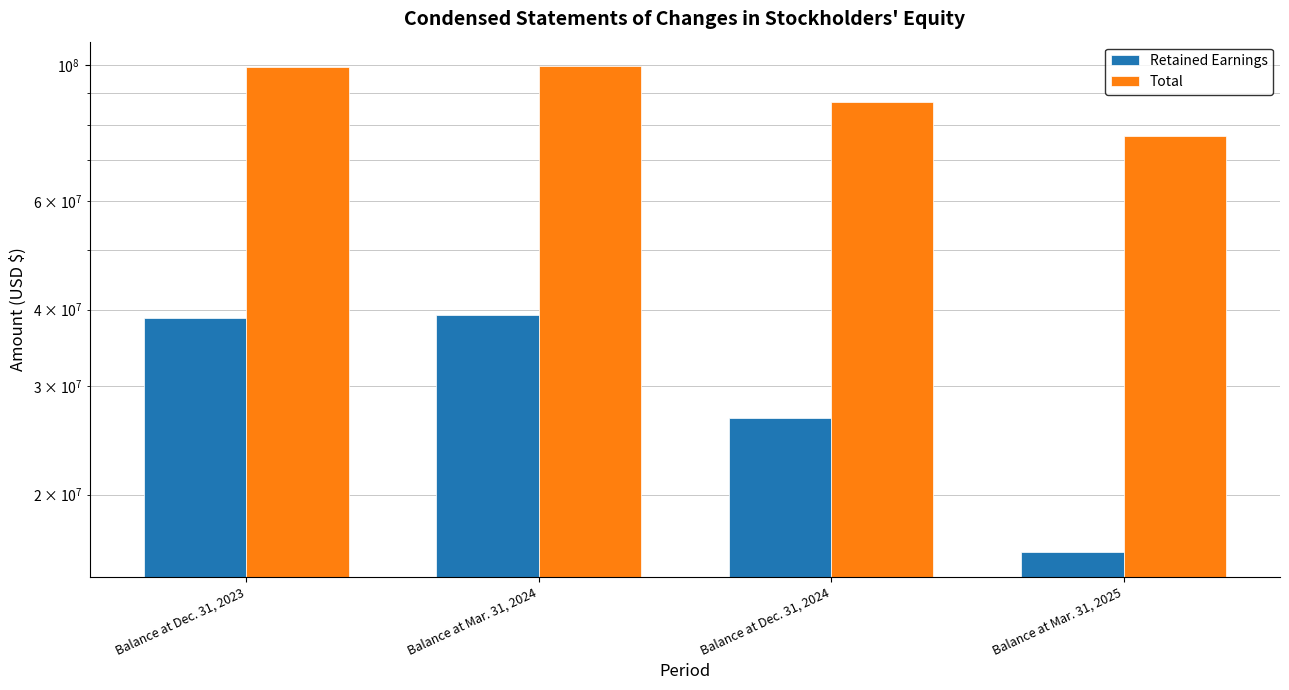

What is the difference between the highest and lowest values at Balance at Mar. 31, 2024?

60502100